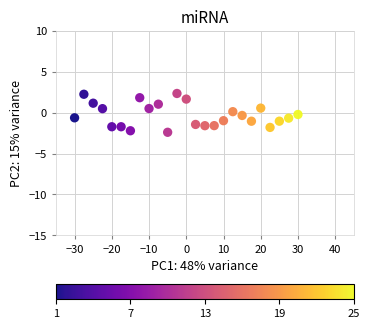

What is the range of Y values (max minus min)?

4.7